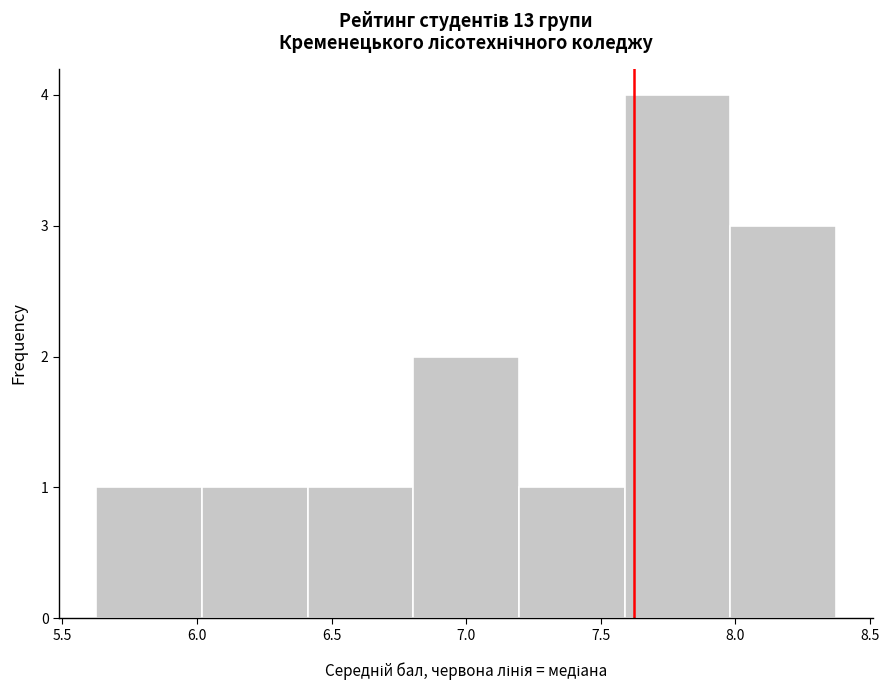

What is the height of the bar covering 5.65 to 6.00 on the x-axis? Neither the bar edges nor the heights are printed on the chart, so give them approximately, as read against the axes.

1